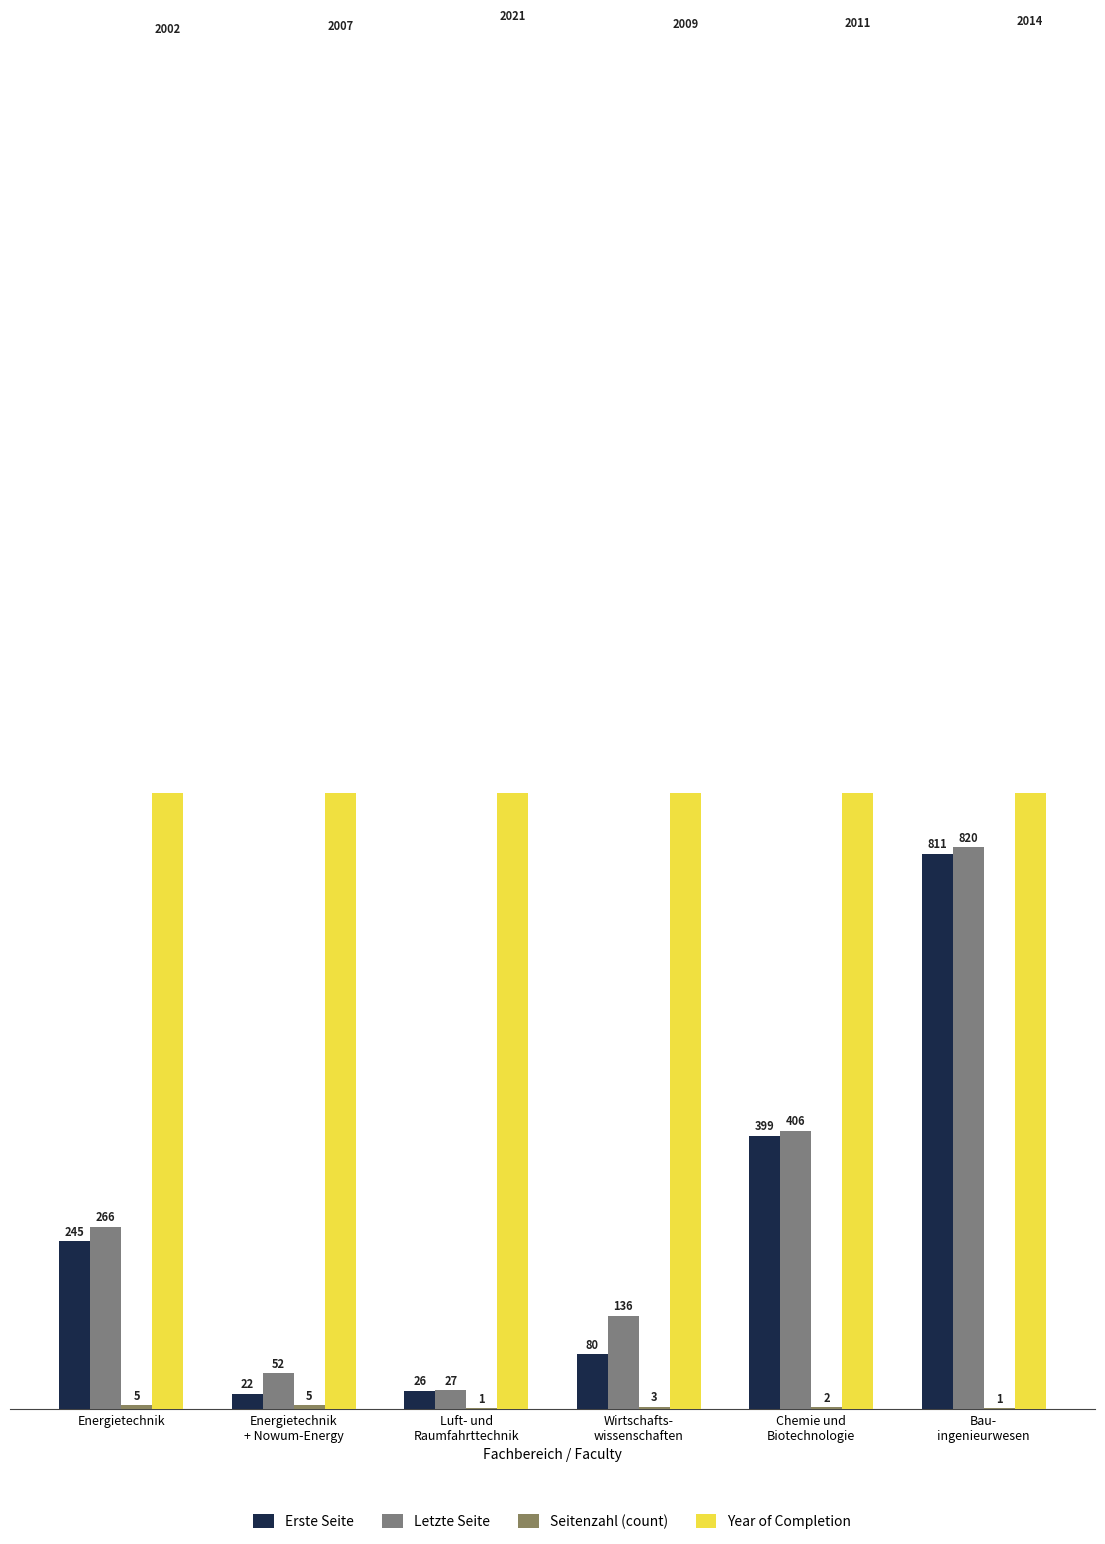

What position from the left is Wirtschafts-
wissenschaften?

4